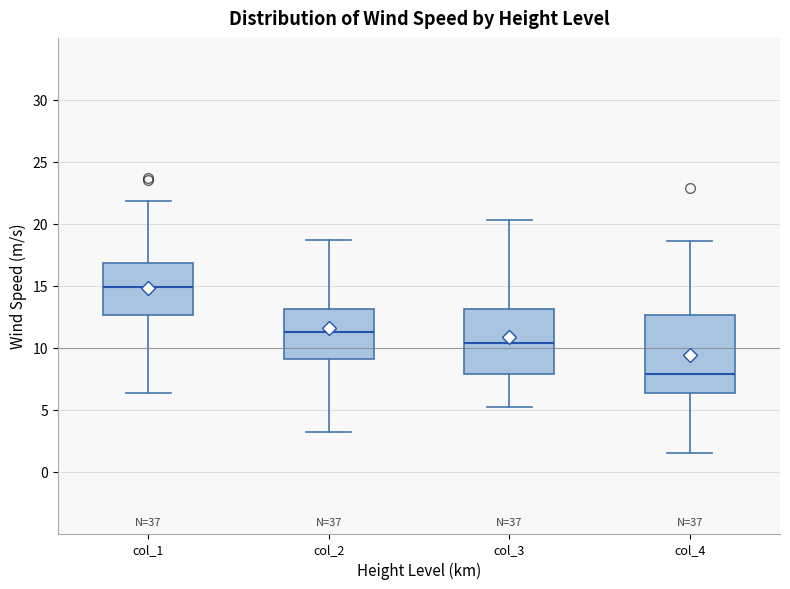

Where does the median line of the box for col_3 sit on the y-axis? The values are not printed on the chart, so give them approximately, as read against the axis.

10.5